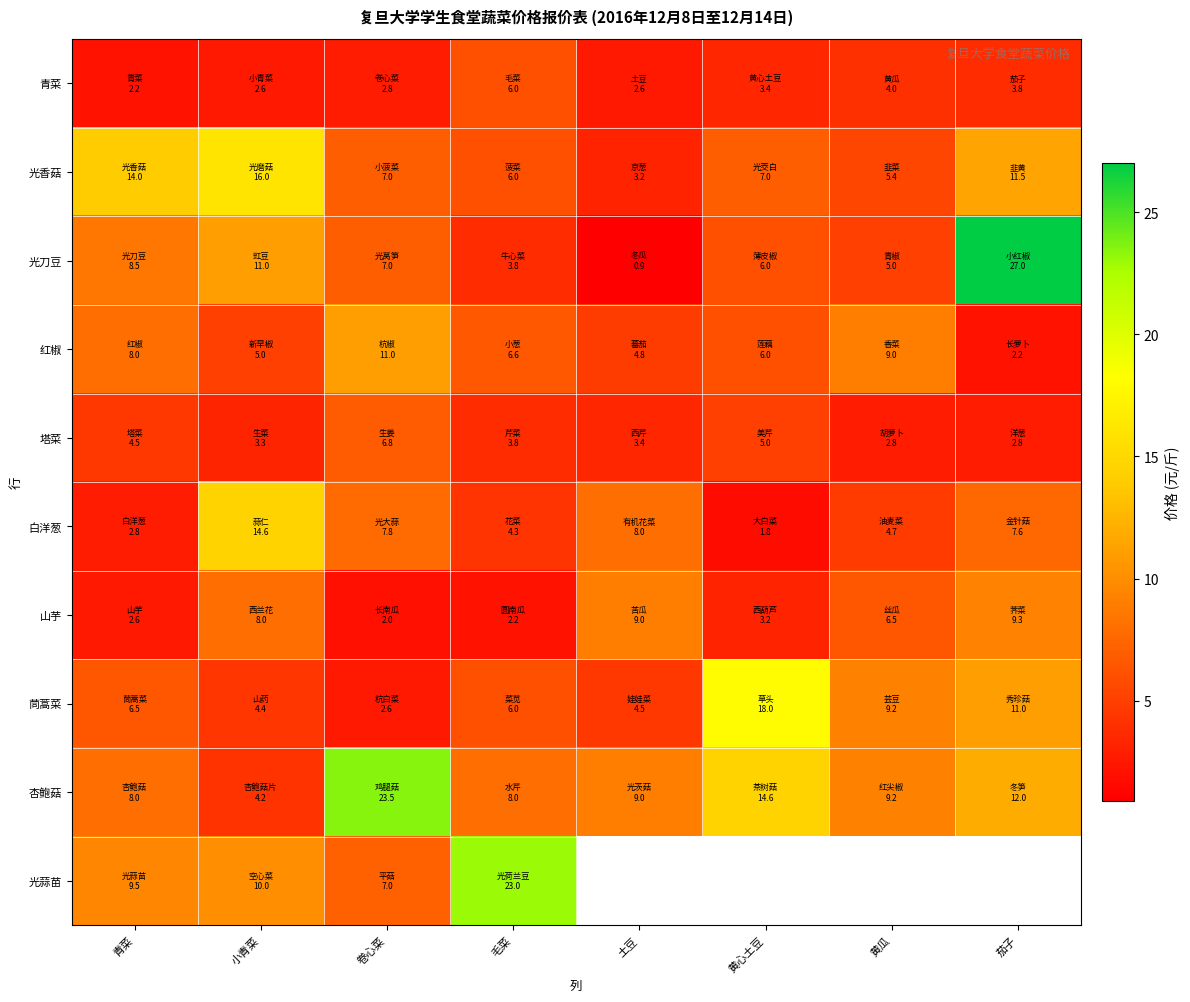

What is the approximate value of 塔菜 at 黄瓜?

2.8